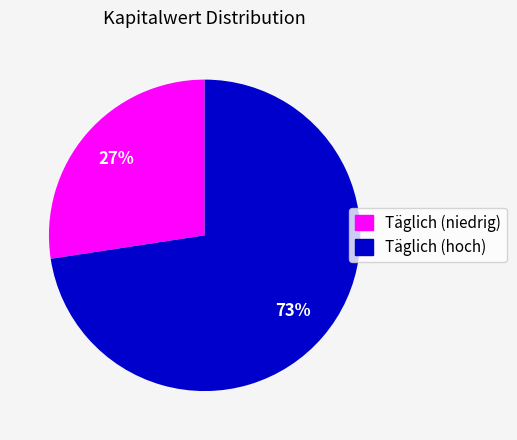

Is there a majority slice in this chart?

Yes